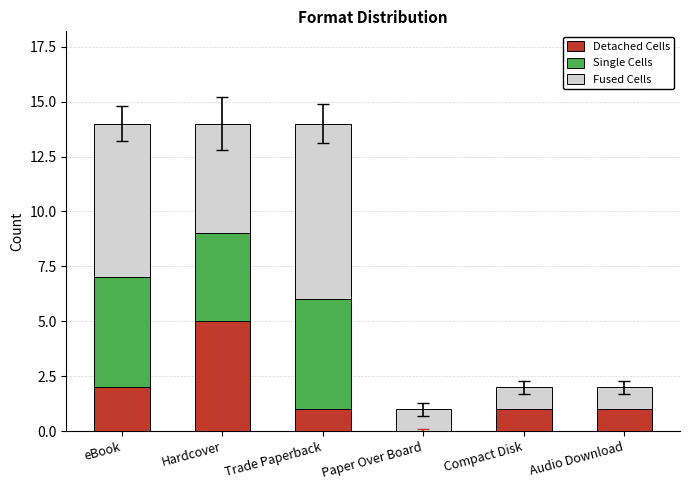

At which label does Detached Cells reach its peak?

Hardcover